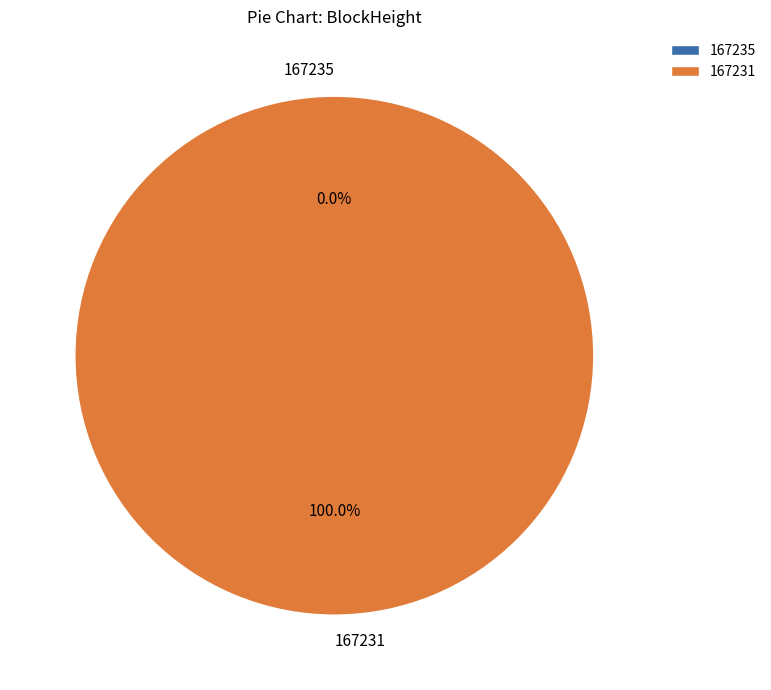

What percentage is the 167231 slice, to the nearest percent?

100%